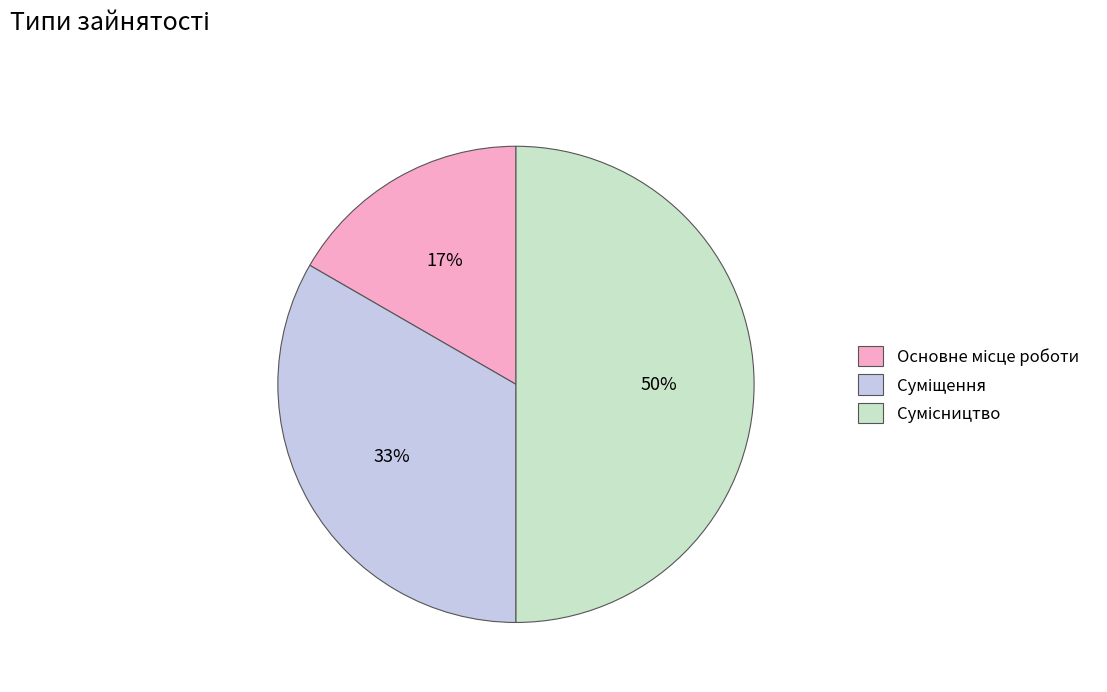

To the nearest percent, what is the difference between the largest and smallest slice percentages?

33%